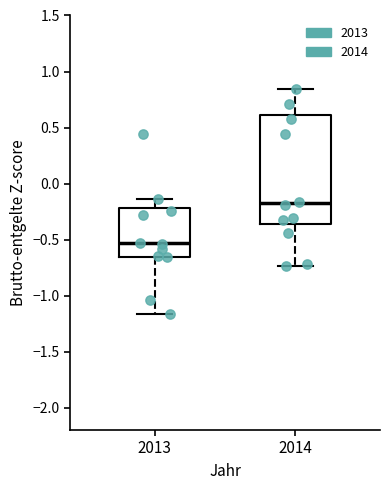

Where is the lower edge of the box at x = 2014 on the y-axis? The values are not printed on the chart, so give them approximately, as read against the axis.

-0.35